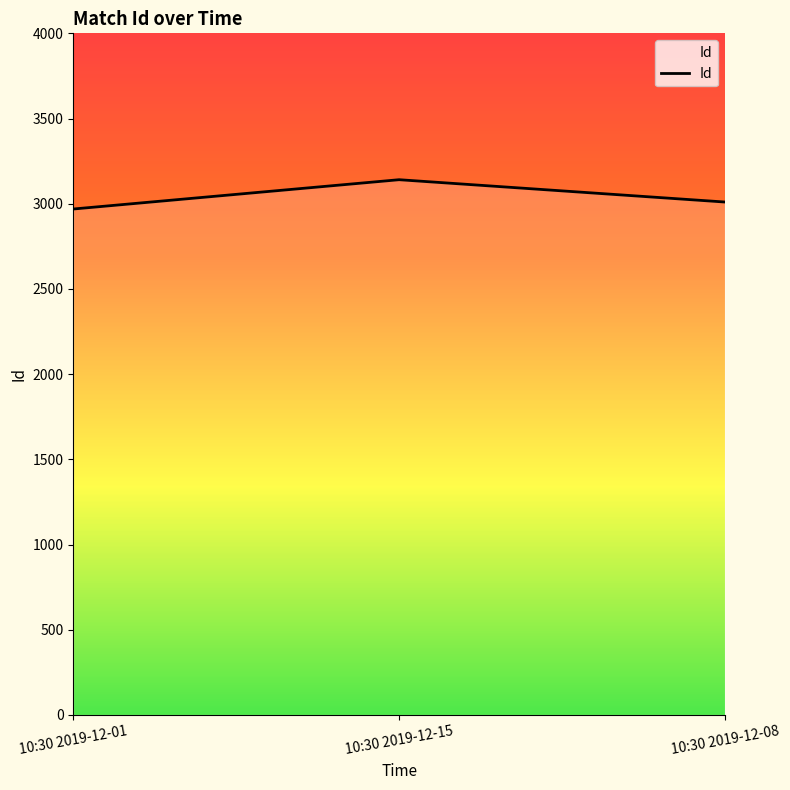

What is the greatest value displayed?

3141